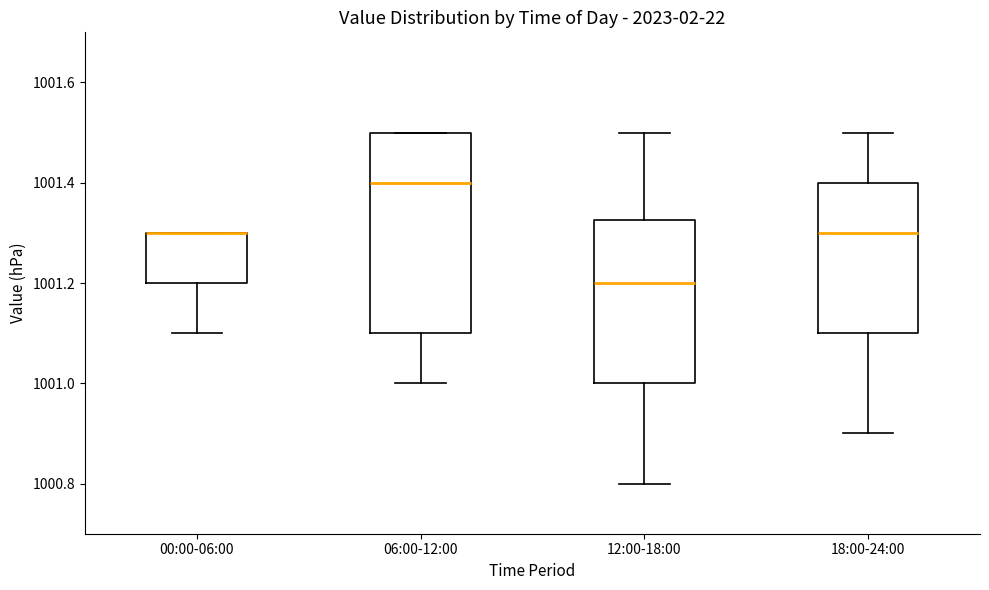

Reading left to right, transcribe this box plot: for each box, give where its median line is, the range the box spans, and where its two whiskers end, as read against the y-axis. The values are not printed on the chart, so give them approximately, as read against the axis.

00:00-06:00: median 1001.30 (drawn on the box's upper edge), box 1001.20 to 1001.30, whiskers 1001.10 to 1001.30
06:00-12:00: median 1001.40, box 1001.10 to 1001.50, whiskers 1001.00 to 1001.50
12:00-18:00: median 1001.20, box 1001.00 to 1001.32, whiskers 1000.80 to 1001.50
18:00-24:00: median 1001.30, box 1001.10 to 1001.40, whiskers 1000.90 to 1001.50